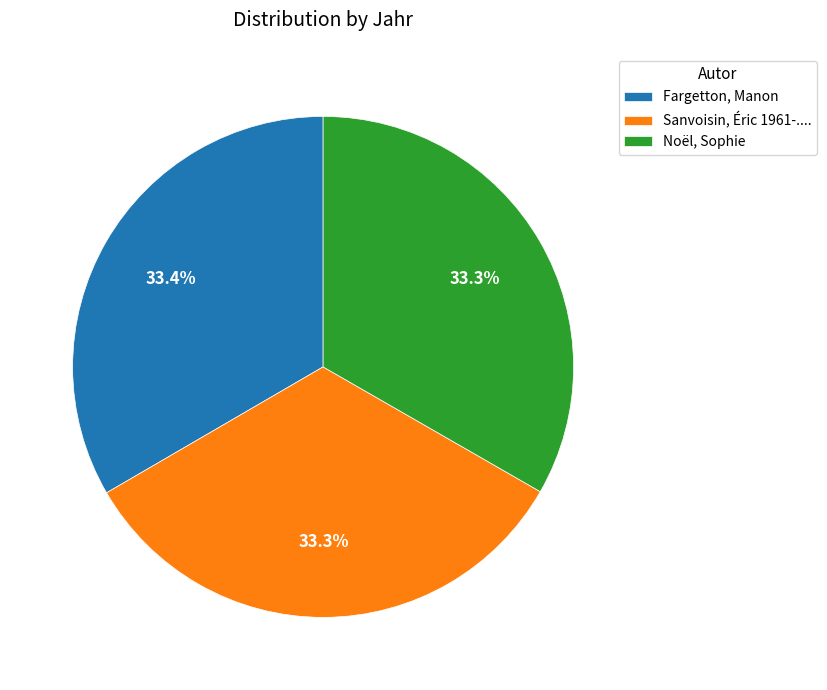

To the nearest percent, what is the average slice percentage?

33%